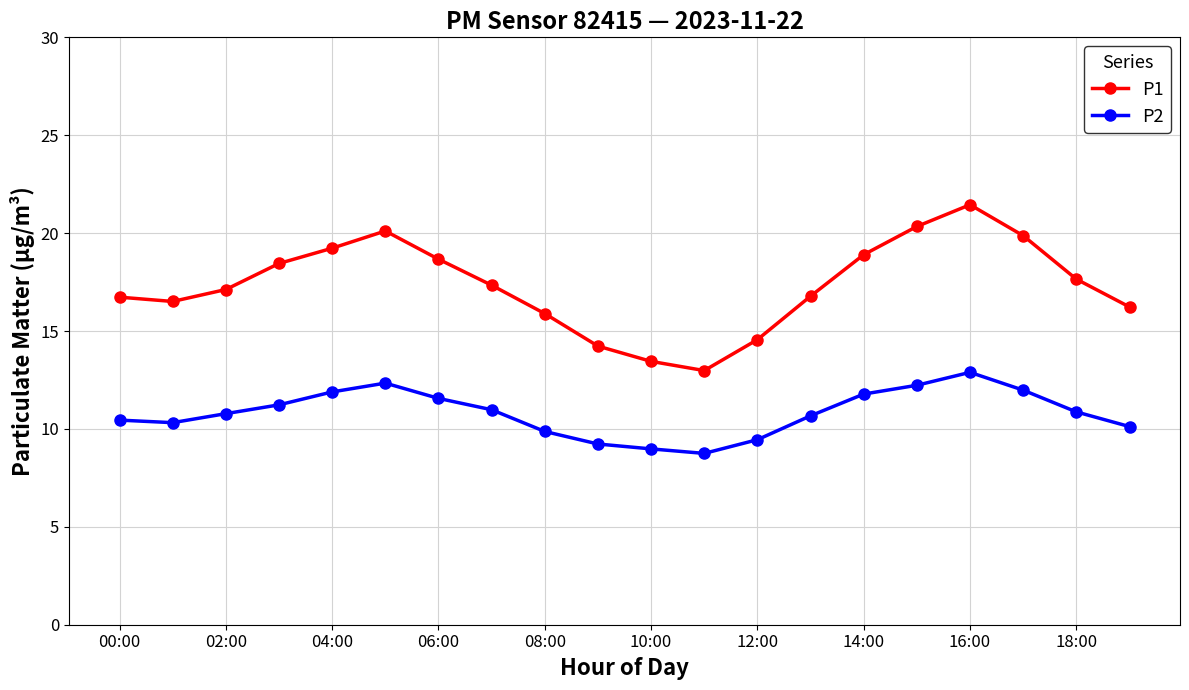

Count the number of categories in the chart.

20